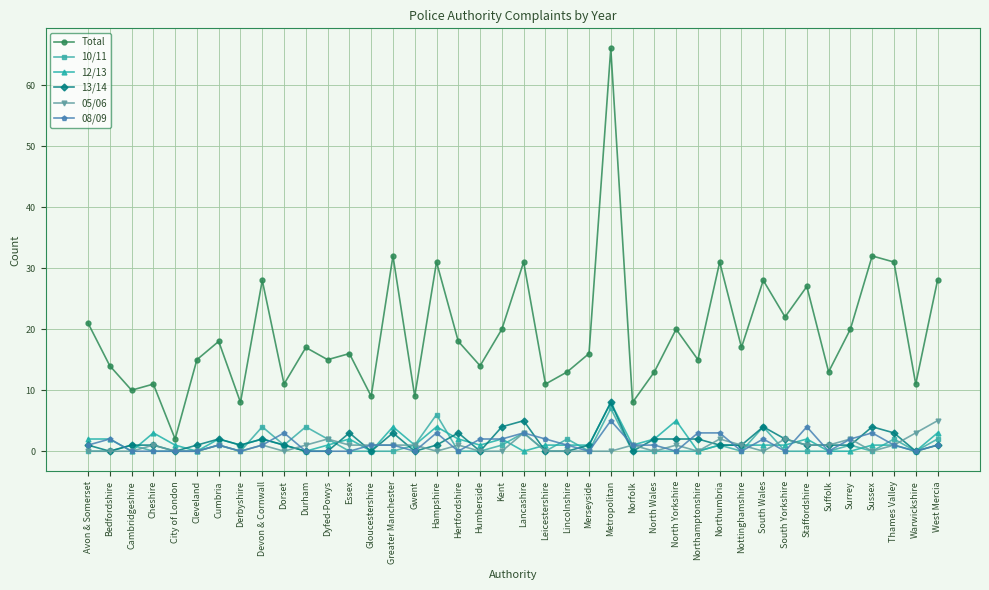

Reading left to right, list all the values displayed in this chart.

Total: 21	14	10	11	2	15	18	8	28	11	17	15	16	9	32	9	31	18	14	20	31	11	13	16	66	8	13	20	15	31	17	28	22	27	13	20	32	31	11	28
10/11: 0	0	1	0	0	0	1	0	4	1	4	2	0	0	0	1	6	0	0	1	3	0	2	0	7	0	0	0	0	1	0	4	0	0	0	1	0	2	0	2
12/13: 2	2	0	3	1	0	2	1	2	1	0	1	2	0	4	1	4	2	1	2	0	1	1	1	8	1	2	5	0	1	1	1	1	2	0	0	1	1	0	3
13/14: 1	0	1	1	0	1	2	1	2	1	0	0	3	0	3	0	1	3	0	4	5	0	0	1	8	0	2	2	2	1	1	4	2	1	1	1	4	3	0	1
05/06: 0	0	0	1	0	0	1	0	1	0	1	2	1	1	1	1	0	1	0	0	3	0	0	0	0	1	0	1	0	2	1	0	2	1	1	2	0	1	3	5
08/09: 1	2	0	0	0	0	1	0	1	3	0	0	0	1	1	0	3	0	2	2	3	2	1	0	5	1	1	0	3	3	0	2	0	4	0	2	3	1	0	1